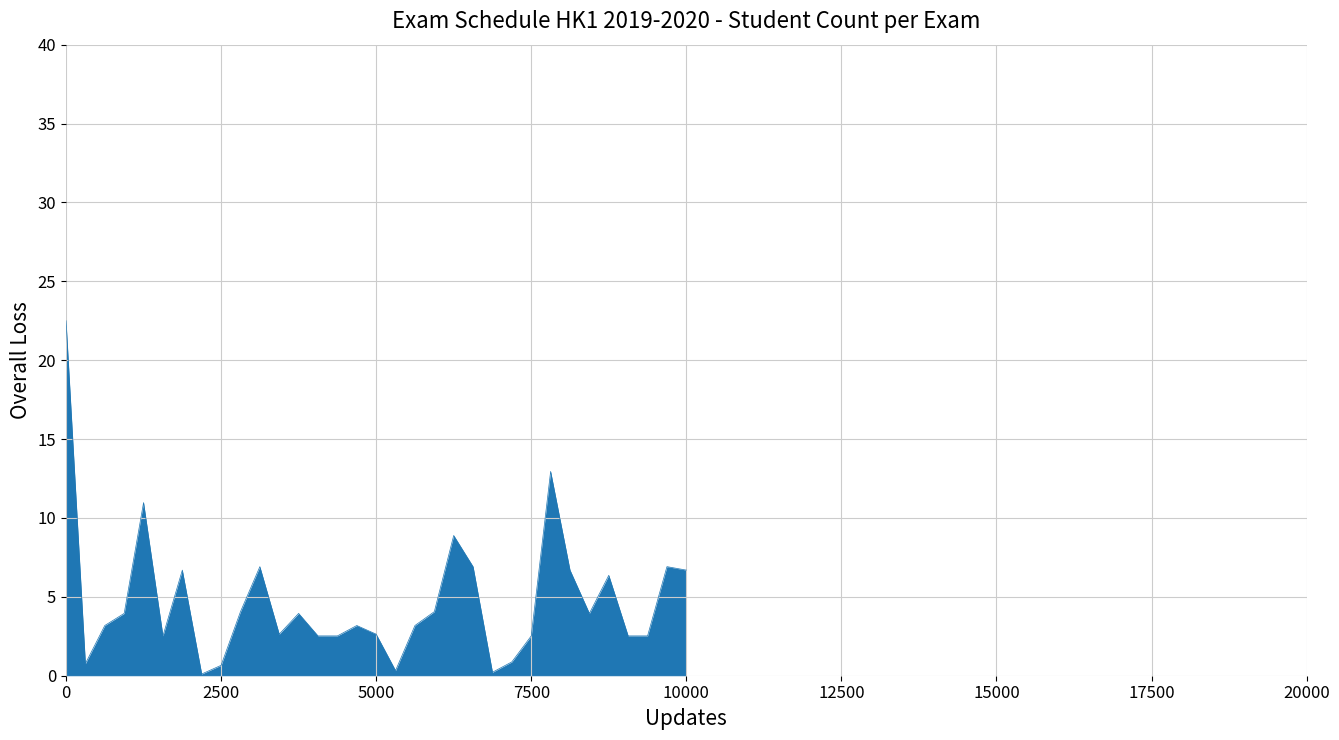

What is the greatest value displayed?

22.5